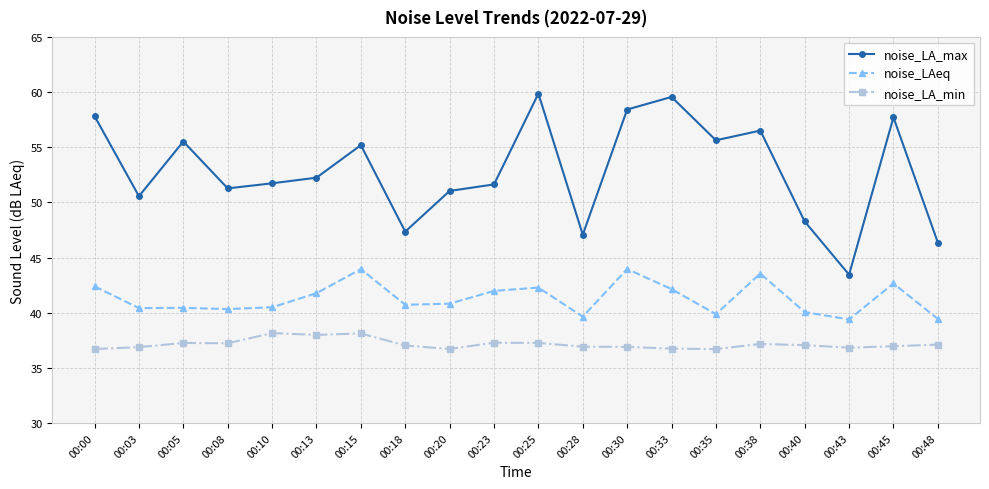

Does the chart display data point markers on the line(s)?

Yes